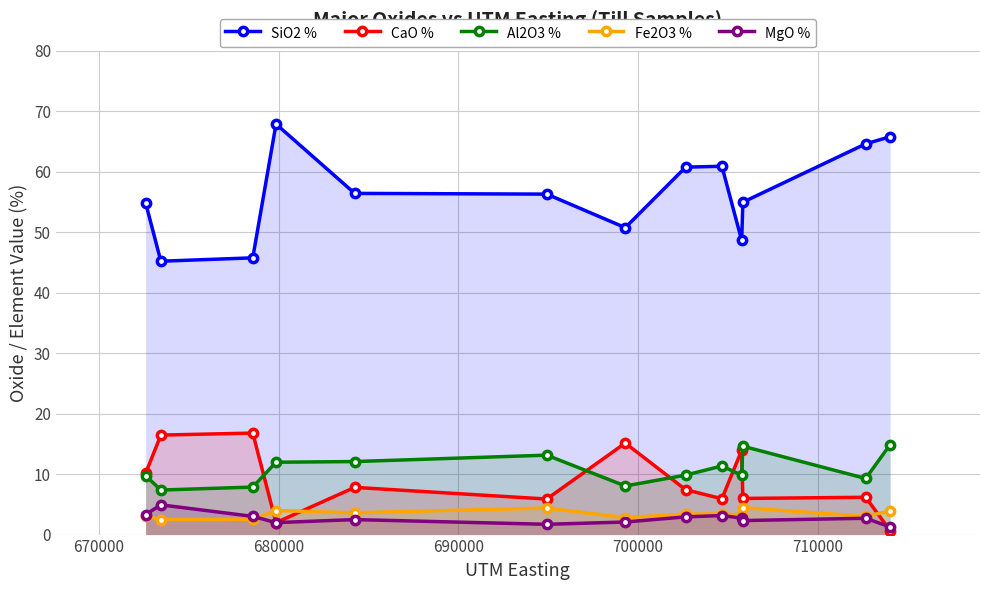

List the series in order of their peak value, lowest first.

Fe2O3 %, MgO %, Al2O3 %, CaO %, SiO2 %